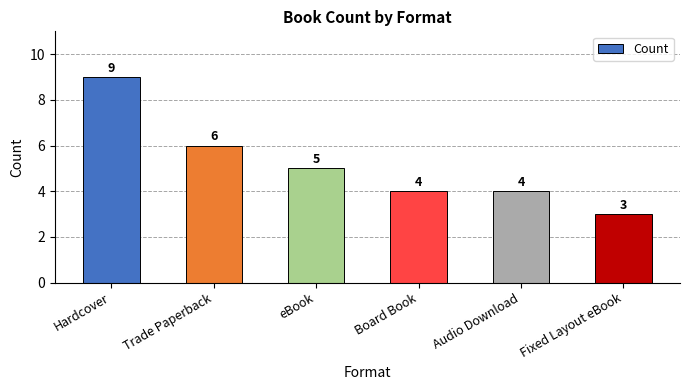

True or false: the data shows 1 at Board Book.

False